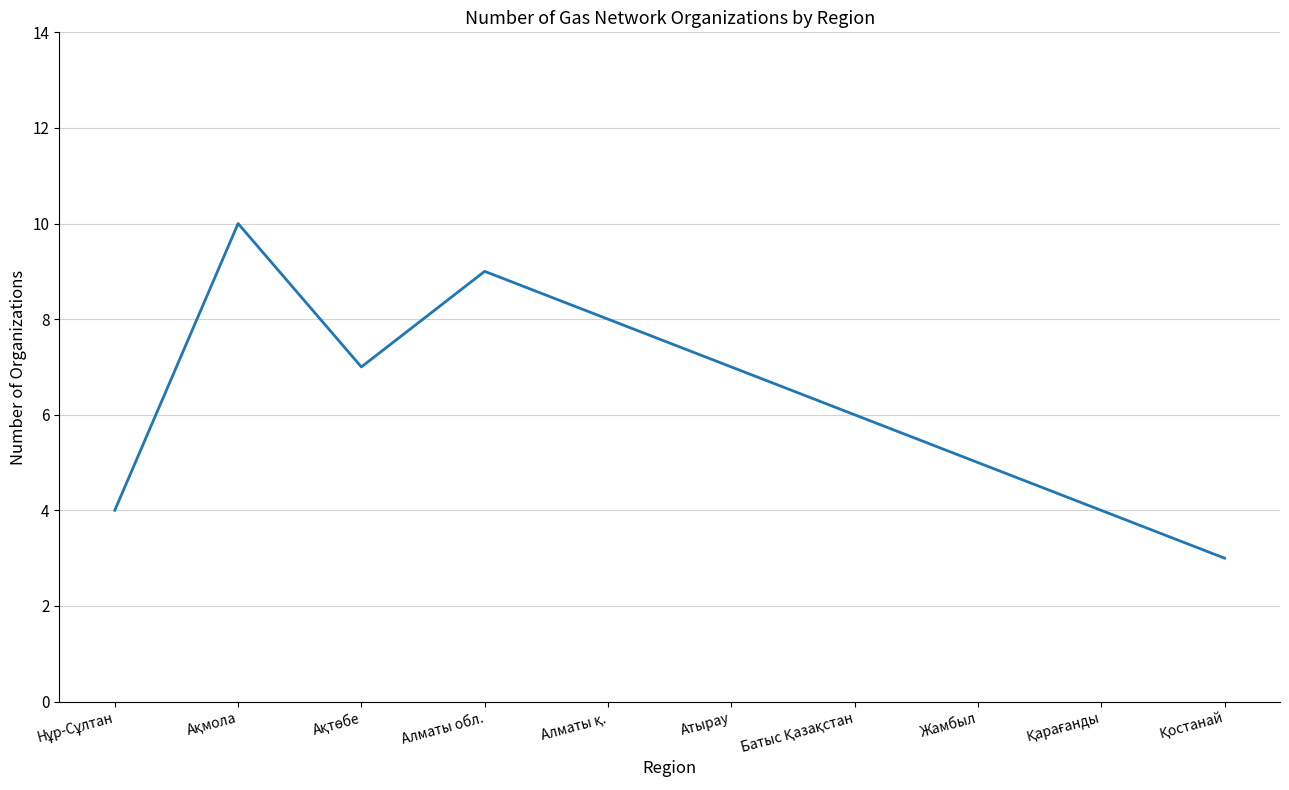

What is the sum of the values at Алматы обл. and Атырау?

16